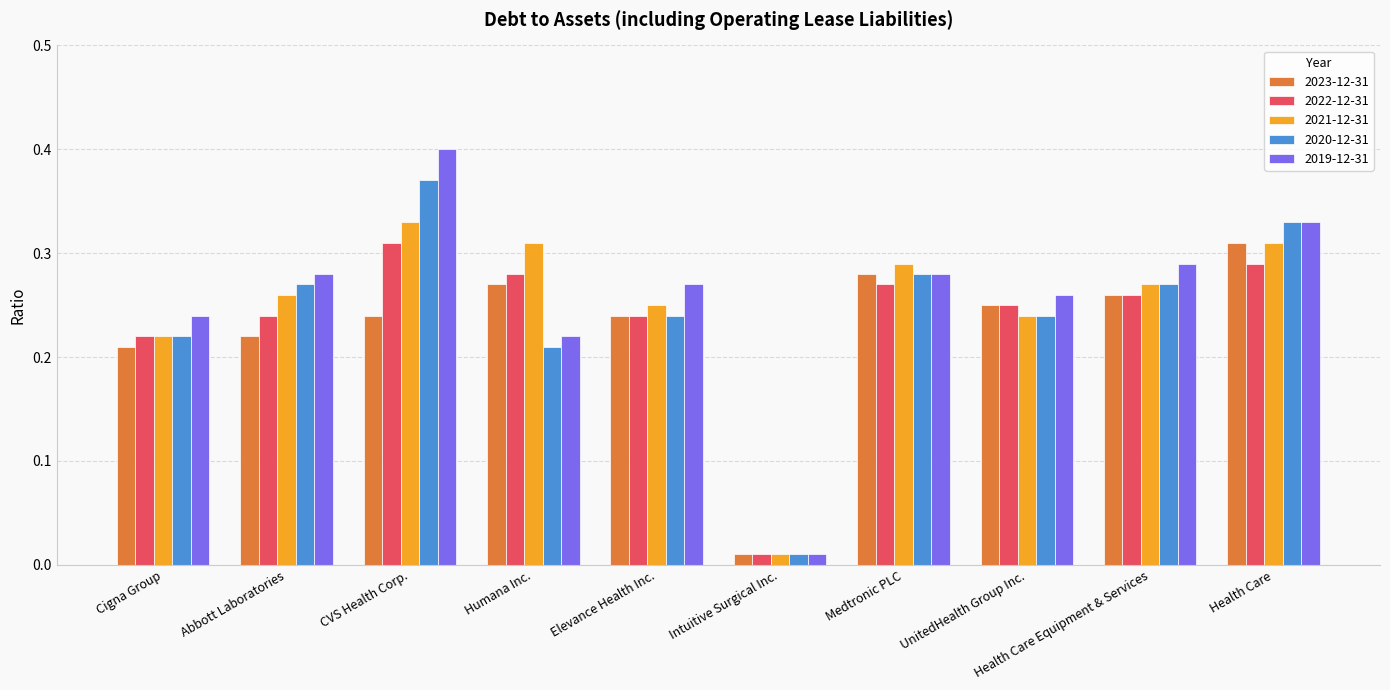

At which label does 2021-12-31 reach its peak?

CVS Health Corp.